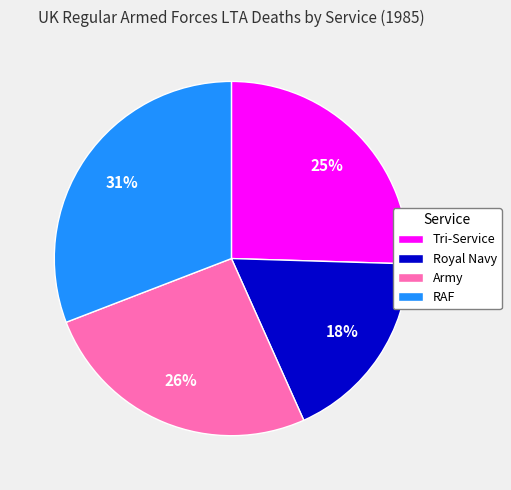

Does Royal Navy represent more than half of the total?

No